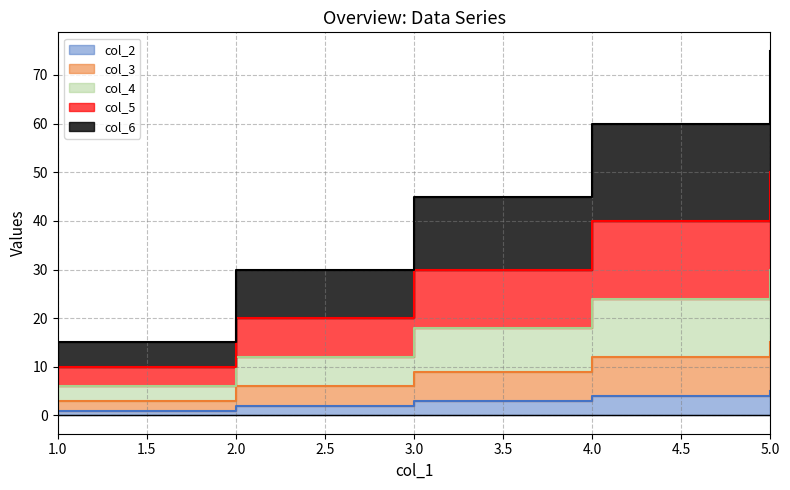

Is it true that col_3 equals 9 at 2?

False